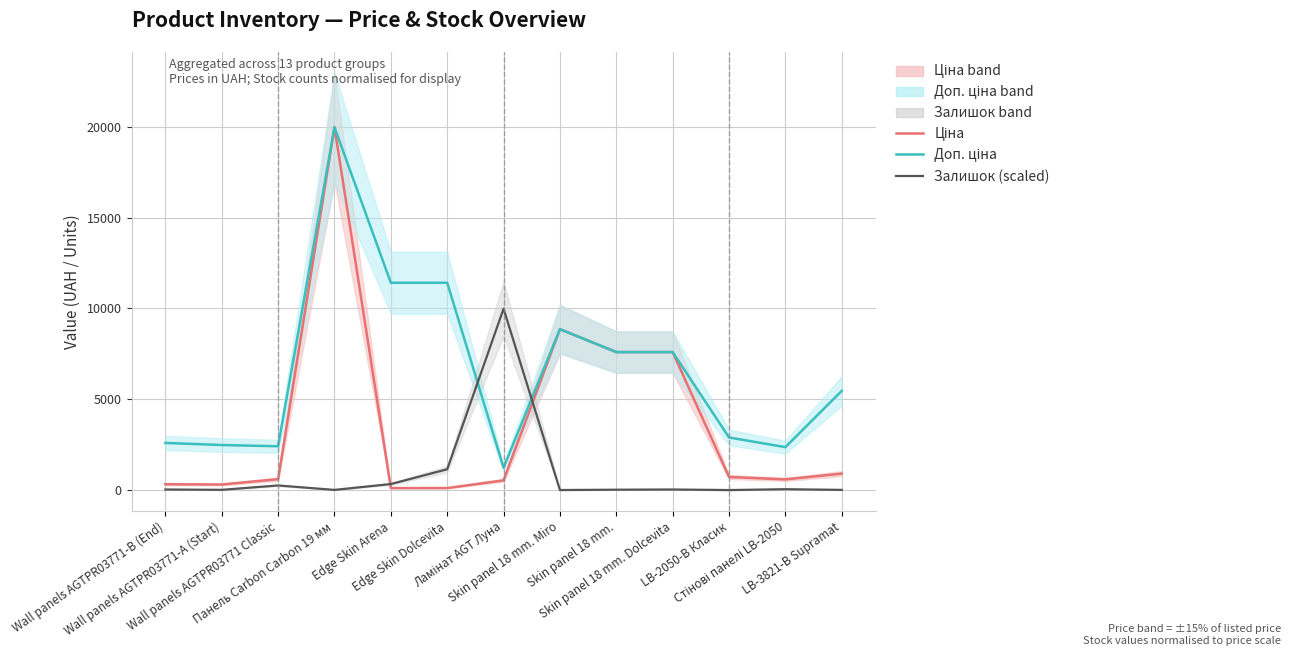

Is it true that Ціна equals 1043.2 at Wall panels AGTPR03771 Classic?

False